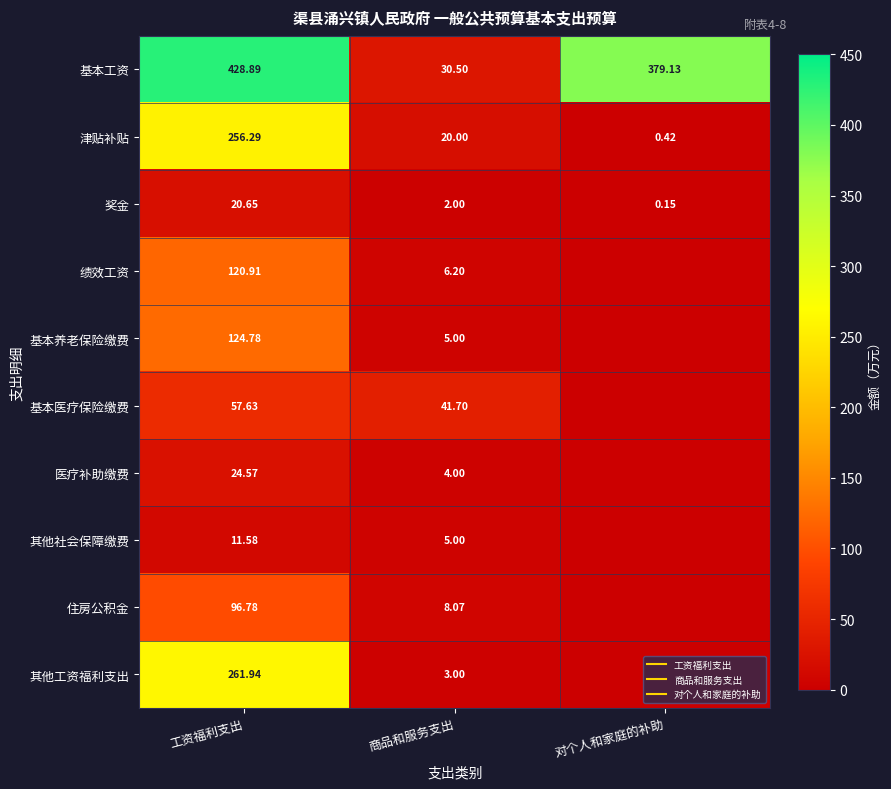

Between 对个人和家庭的补助 and 商品和服务支出, which is larger?

对个人和家庭的补助